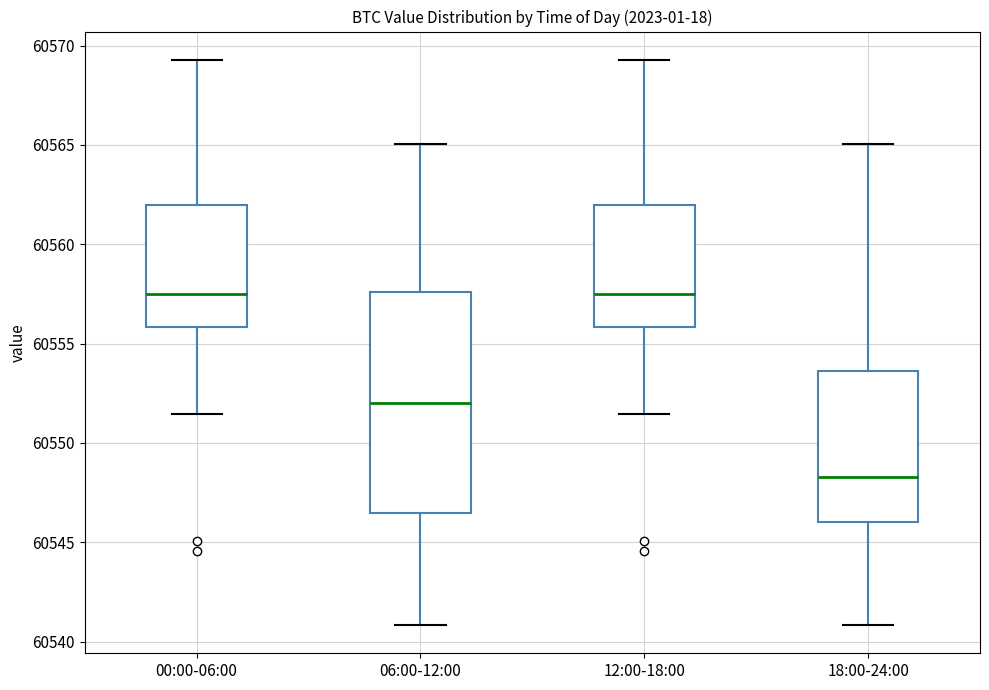

Which box is the tallest, from its lower edge to its upper edge?

06:00-12:00